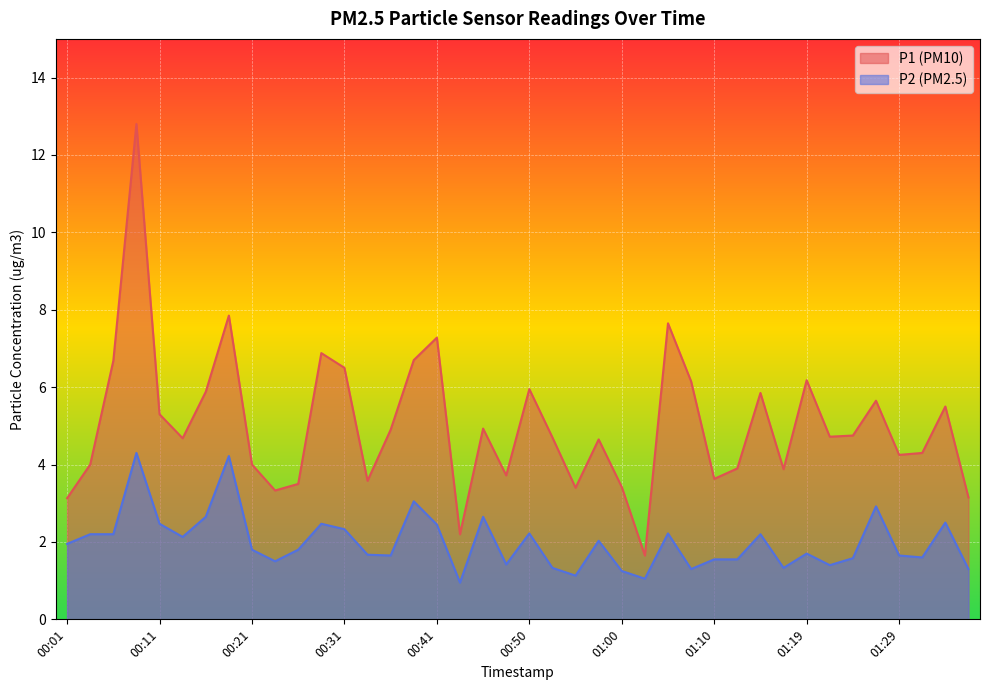

True or false: P2 and P1 cross at least once.

False